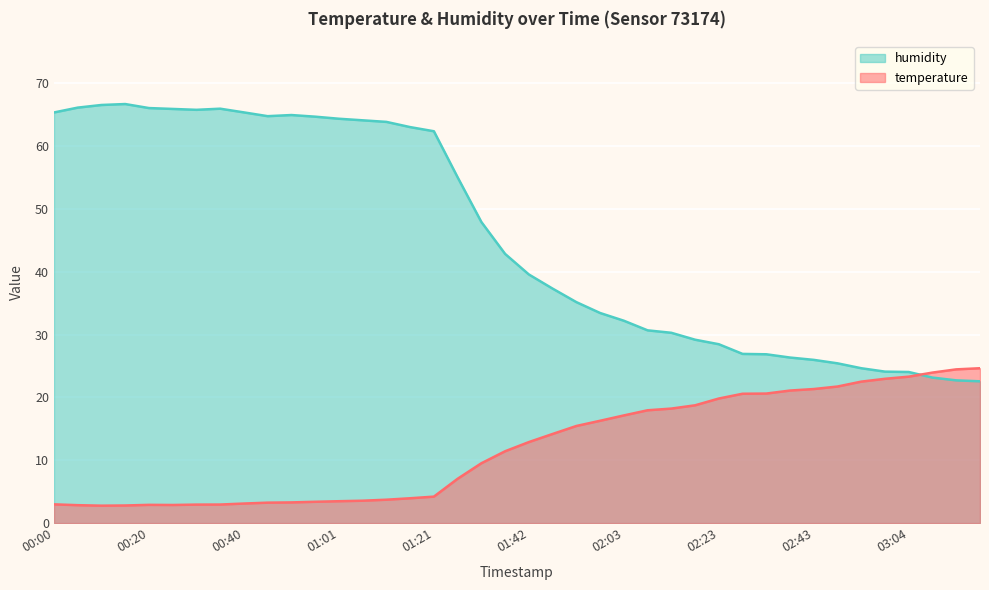

What position from the left is 02:28?

30